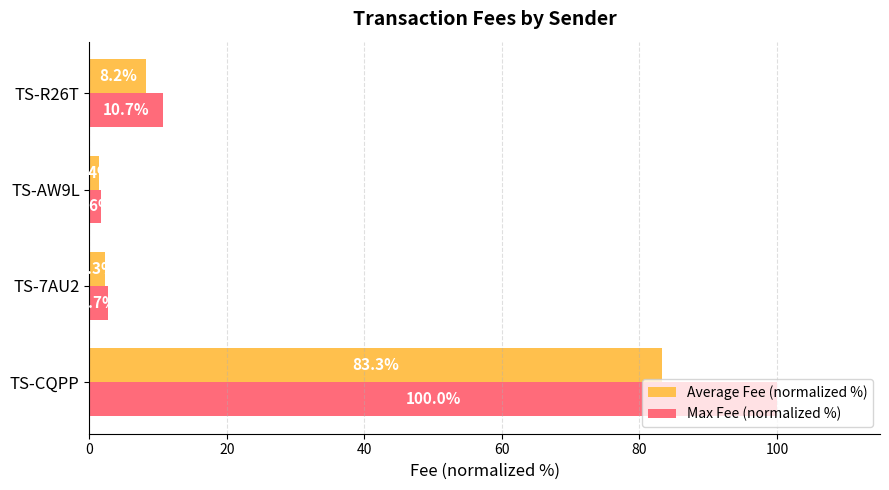

Rank the series by their average value, from highest to lowest.

Max Fee (normalized %), Average Fee (normalized %)